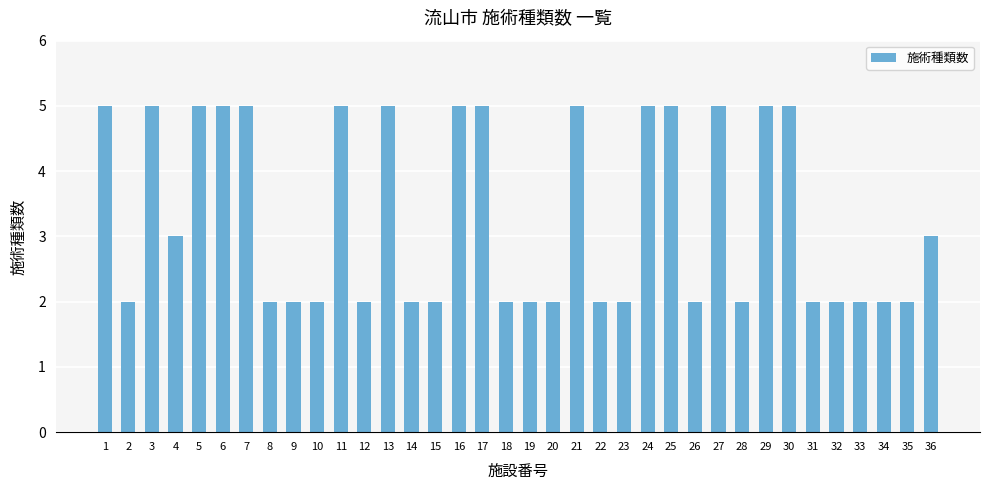

Reading left to right, transcribe all the data shown in this chart.

5	2	5	3	5	5	5	2	2	2	5	2	5	2	2	5	5	2	2	2	5	2	2	5	5	2	5	2	5	5	2	2	2	2	2	3